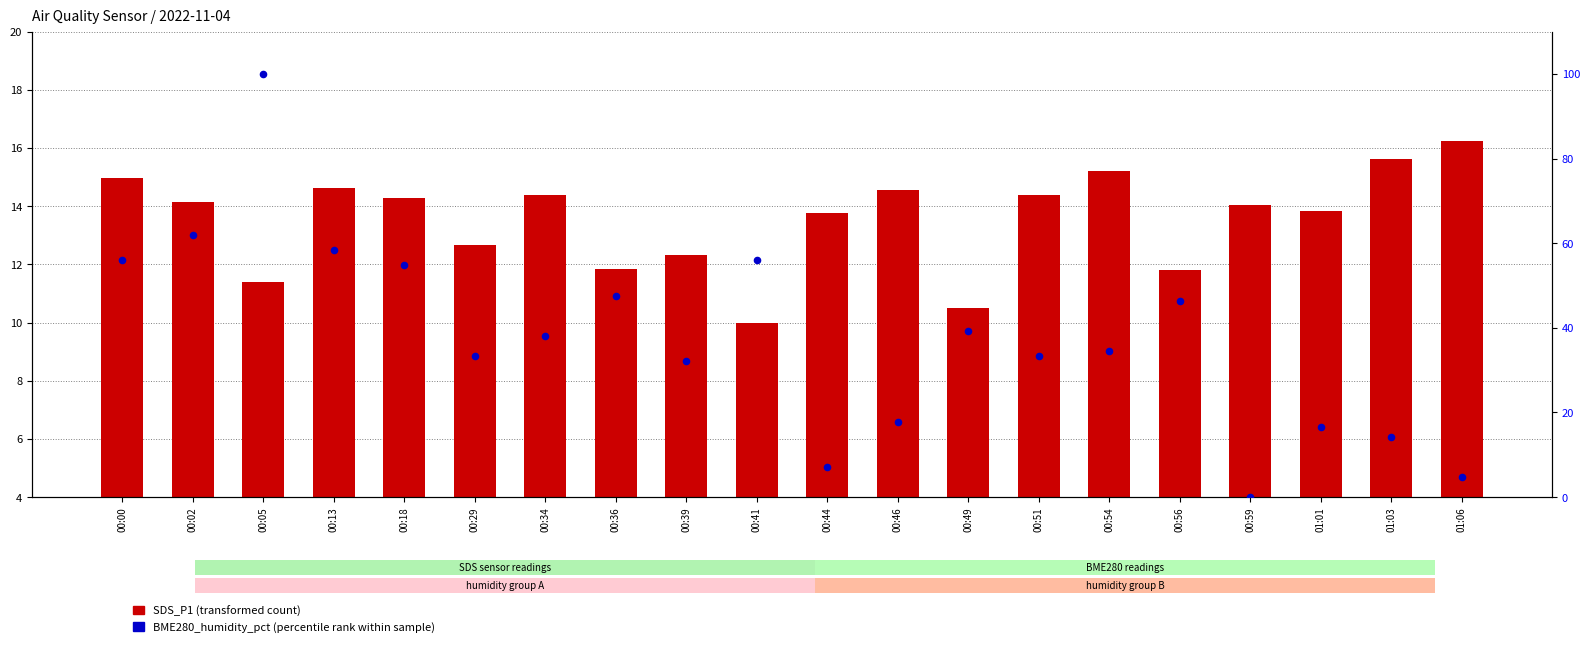

Which series has the widest spread of Y values?

BME280_humidity_pct (percentile rank within sample)